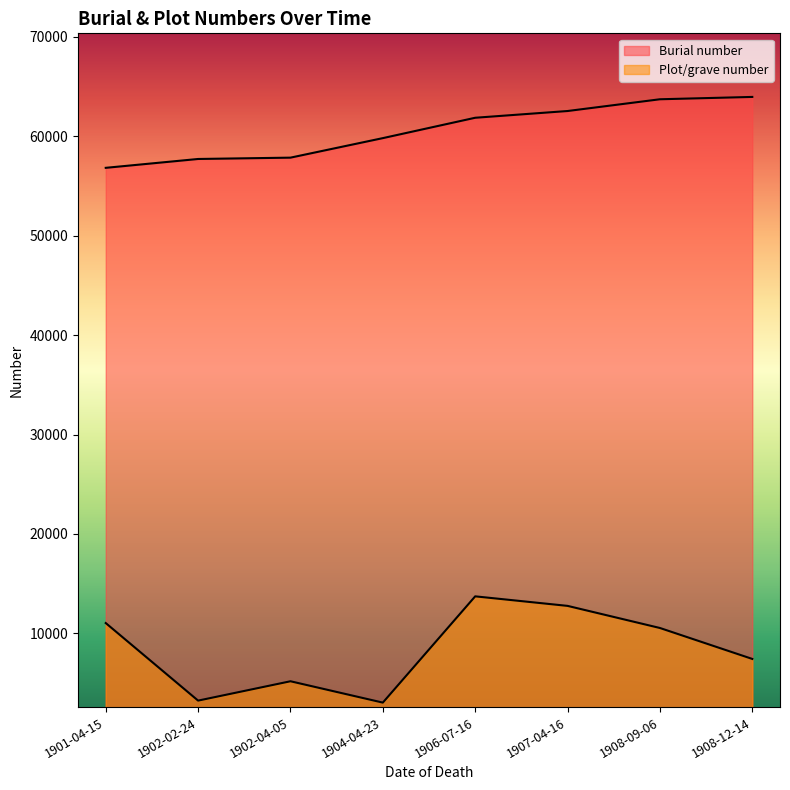

What is the difference between the Plot/grave number values at 1908-09-06 and 1902-02-24?

7303